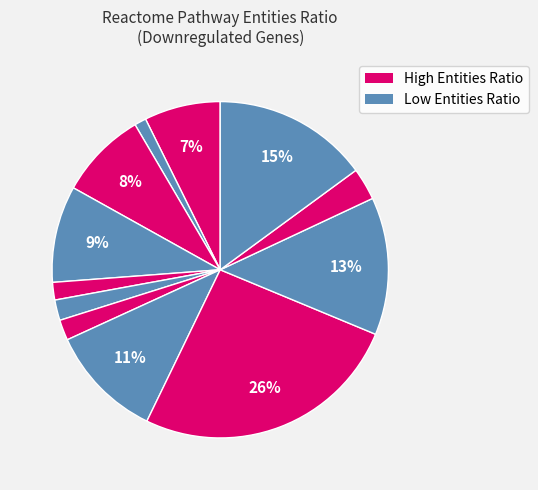

To the nearest percent, what is the average slice percentage?

8%